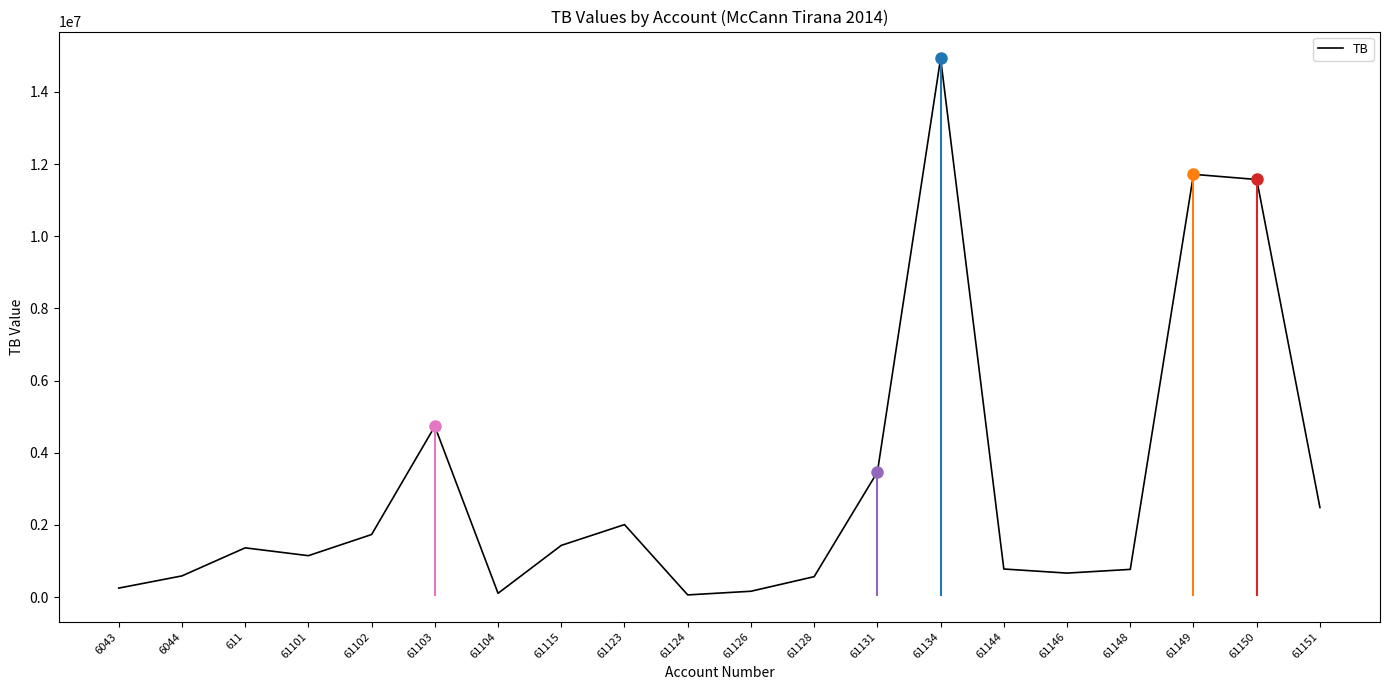

Does the chart display data point markers on the line(s)?

No